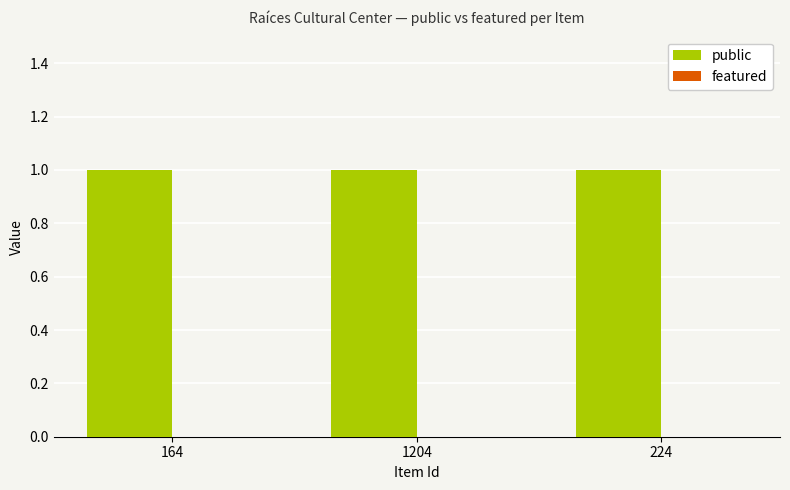

Reading left to right, extract all data points from this chart.

public: 164=1	1204=1	224=1
featured: 164=0	1204=0	224=0